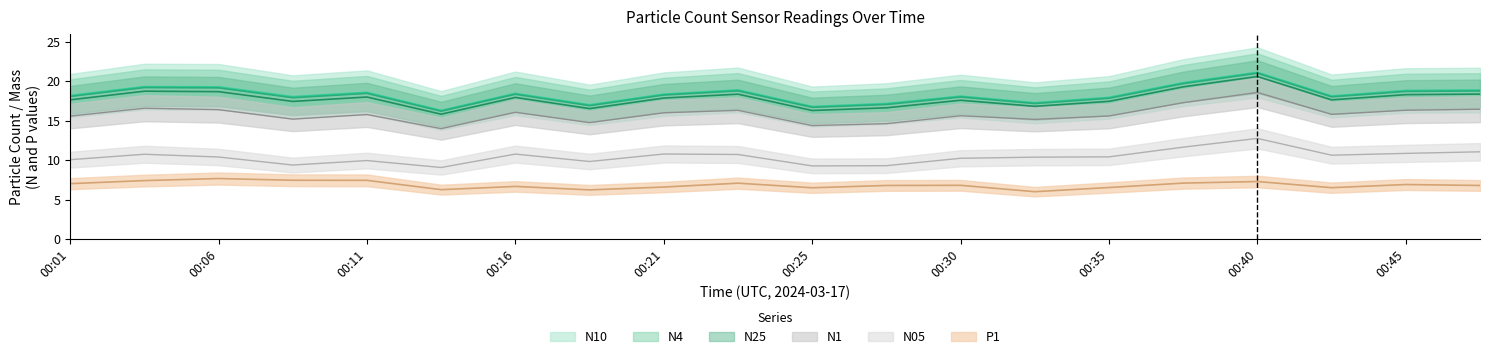

Reading left to right, list all the values displayed in this chart.

N10: 18.2	19.3	19.3	18.1	18.6	16.3	18.5	17.0	18.4	18.9	16.8	17.2	18.1	17.3	18.0	19.8	21.1	18.1	18.8	18.9
N4: 18.1	19.2	19.2	17.9	18.5	16.2	18.4	16.9	18.3	18.8	16.7	17.1	18.0	17.2	17.9	19.7	21.0	18.0	18.7	18.8
N25: 17.6	18.8	18.7	17.4	18.0	15.8	18.0	16.5	17.9	18.4	16.3	16.6	17.6	16.8	17.5	19.3	20.6	17.6	18.3	18.4
N1: 15.6	16.6	16.4	15.2	15.8	14.0	16.1	14.8	16.0	16.3	14.4	14.6	15.6	15.2	15.6	17.3	18.6	15.8	16.3	16.5
N05: 10.1	10.8	10.4	9.4	9.9	9.1	10.8	9.8	10.8	10.7	9.3	9.3	10.2	10.4	10.4	11.7	12.8	10.6	10.9	11.1
P1: 7.0	7.4	7.7	7.5	7.4	6.3	6.7	6.2	6.6	7.1	6.5	6.8	6.8	6.0	6.5	7.1	7.3	6.5	6.9	6.8